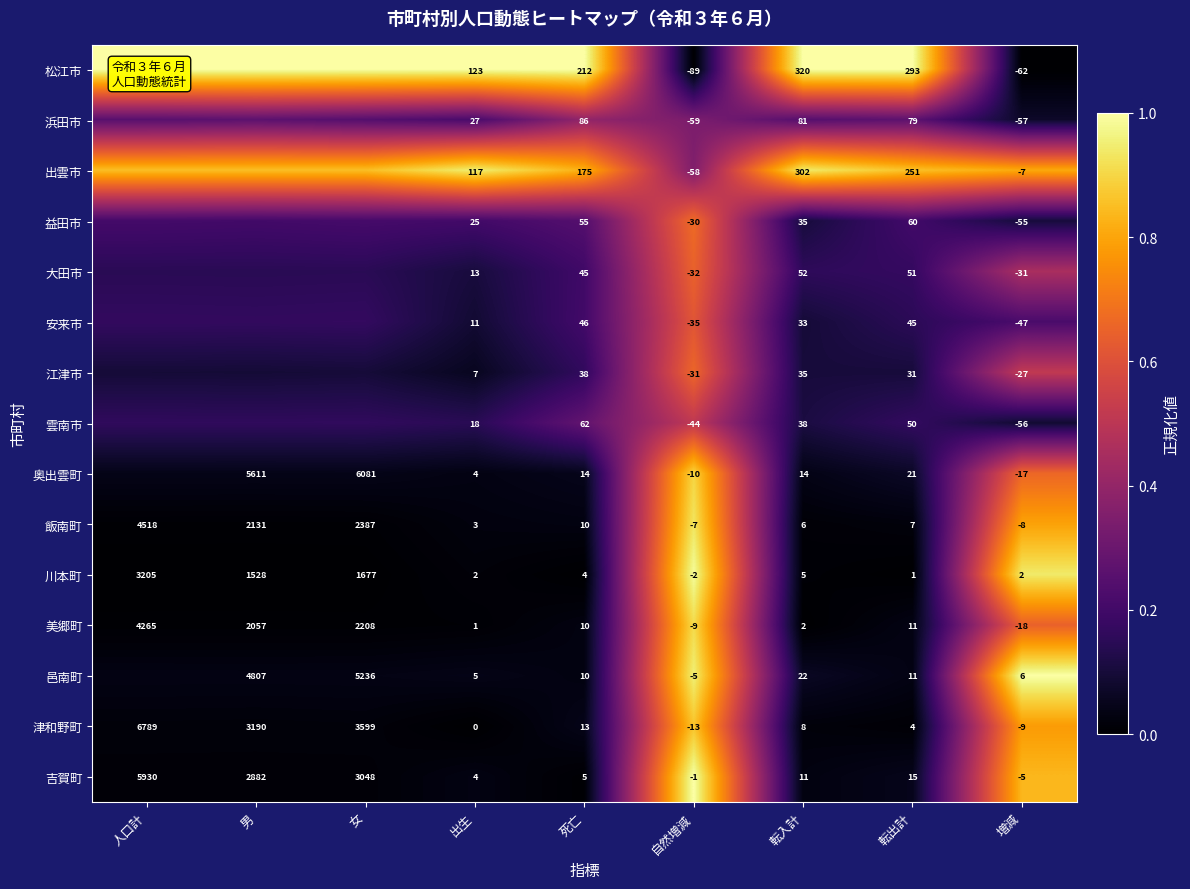

List the labels in order of 美郷町 value, smallest first.

増減, 自然増減, 出生, 転入計, 死亡, 転出計, 男, 女, 人口計